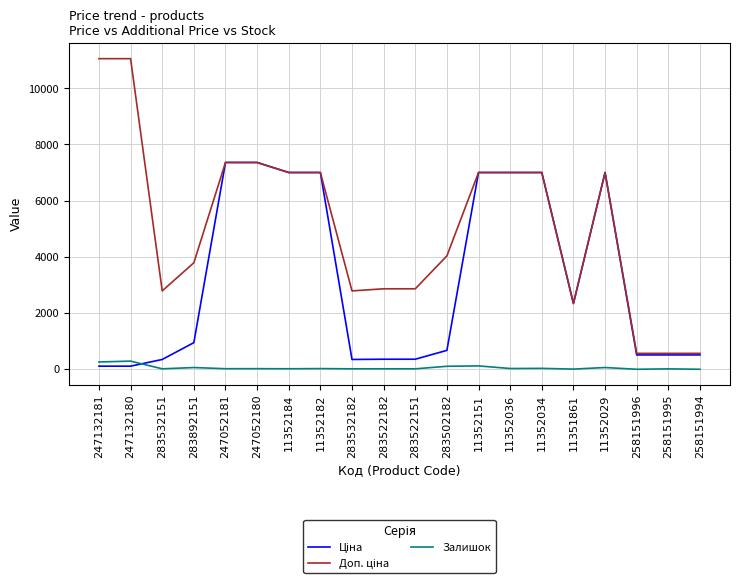

What is the maximum value shown in the chart?

11055.0